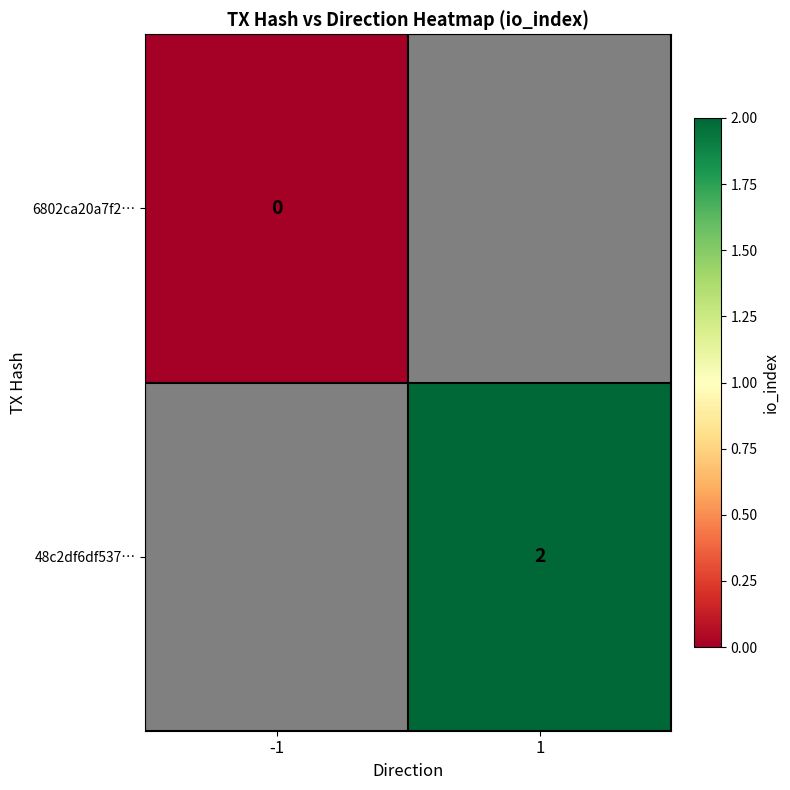

At how many categories does at least one series exceed 0?

1